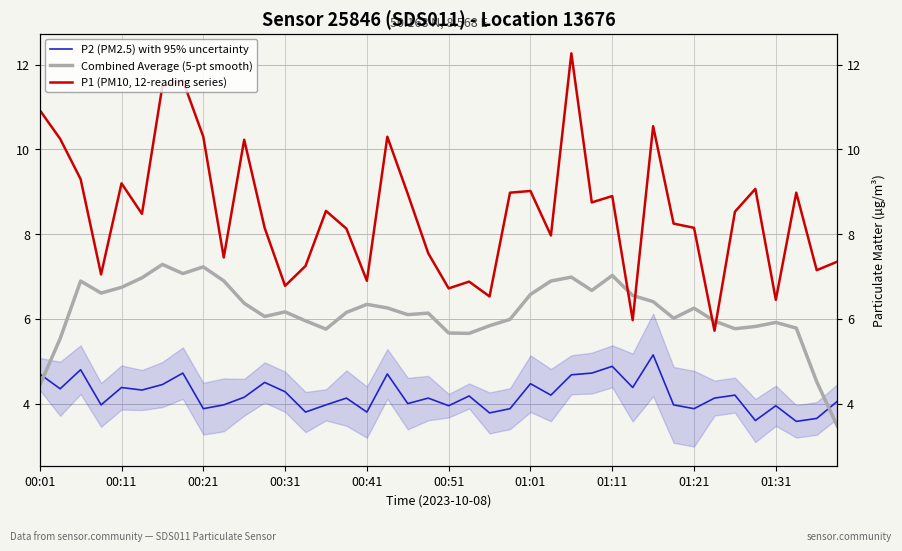

How many interior local peaks does the P2 (PM2.5) with 95% uncertainty series have?

13